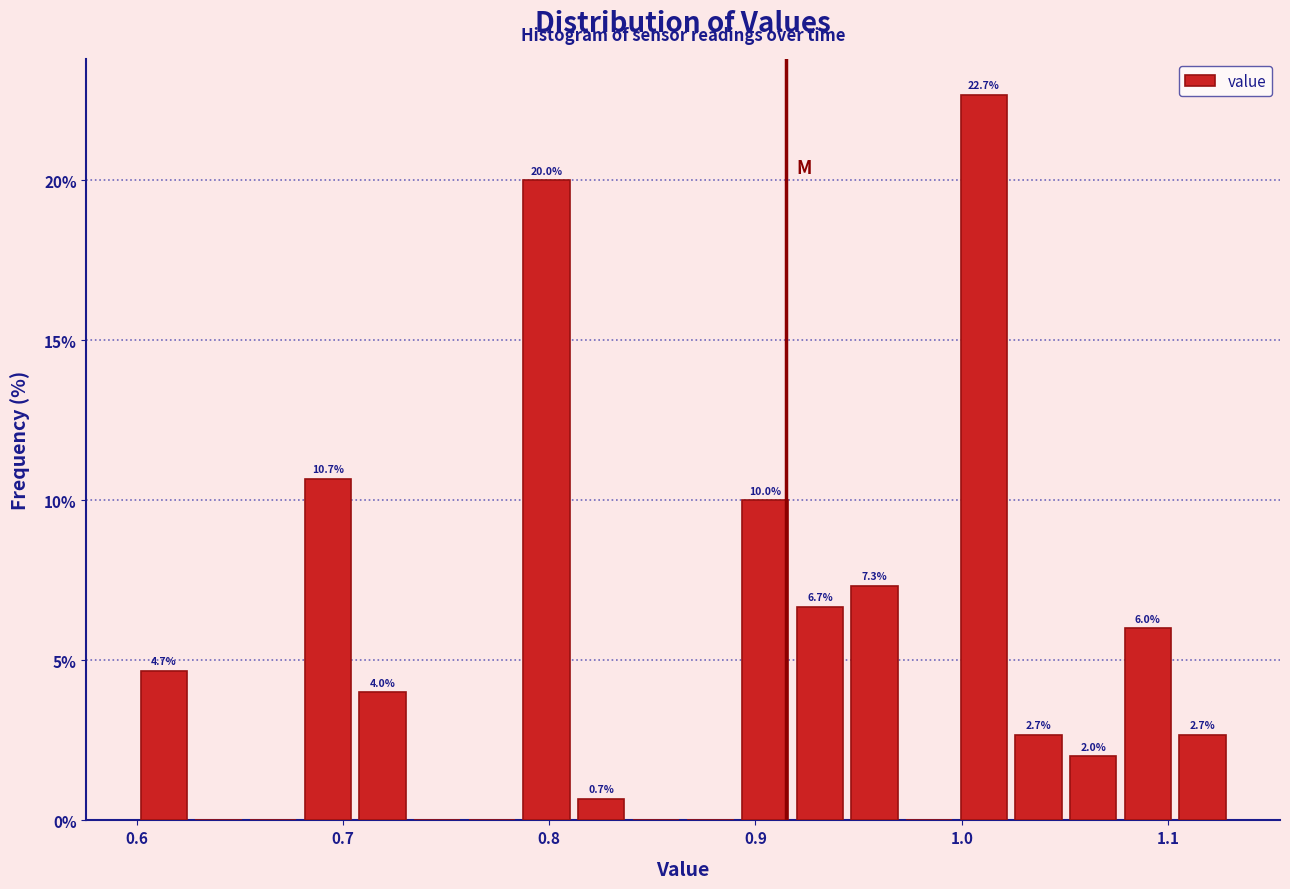

Read against the x-axis, roughly where is the centre of the tallest bar?

1.01